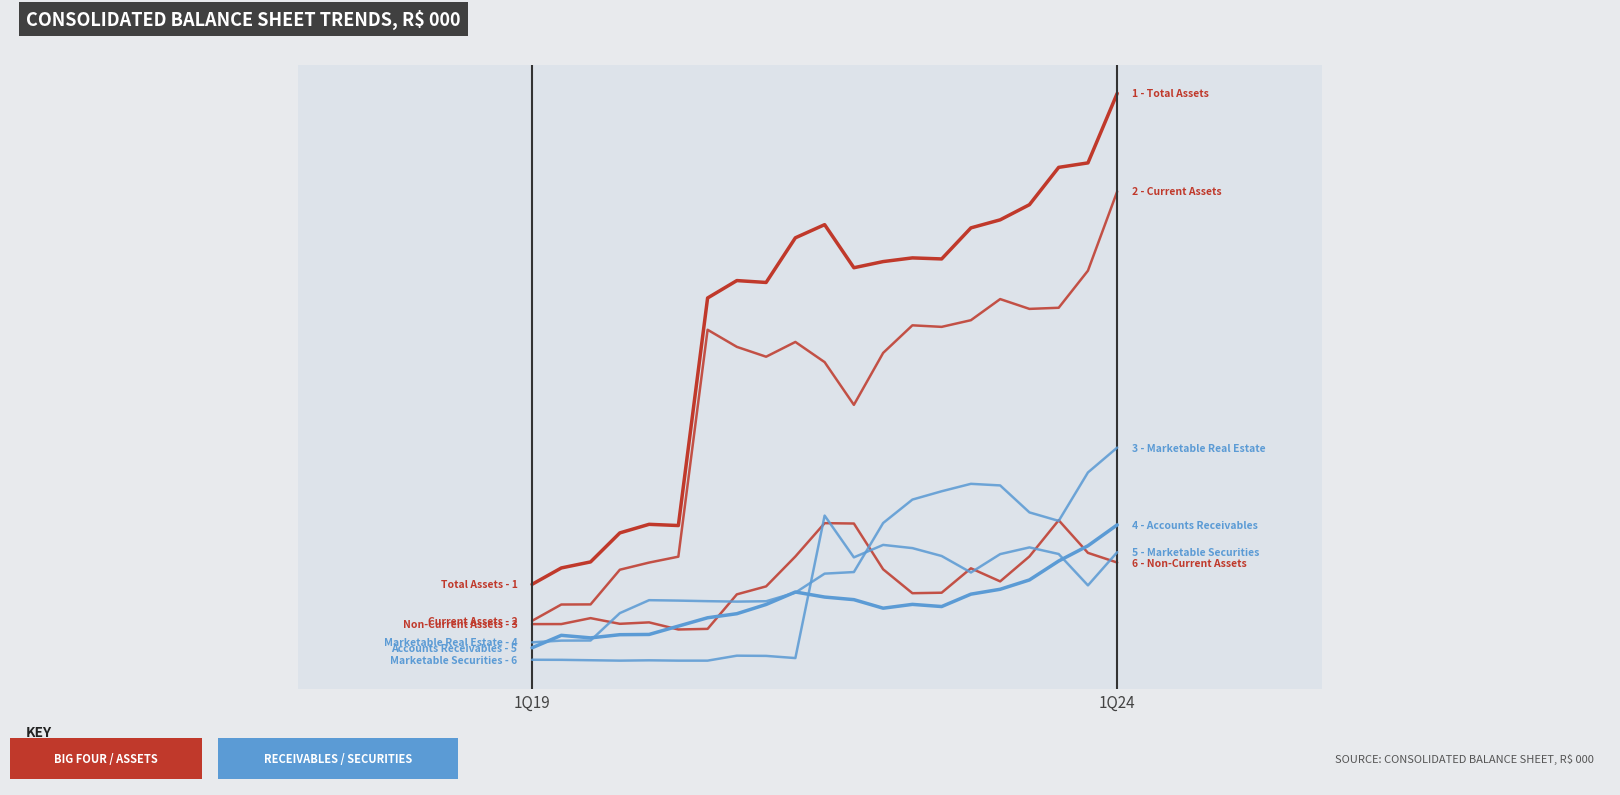

Does the chart display data point markers on the line(s)?

No